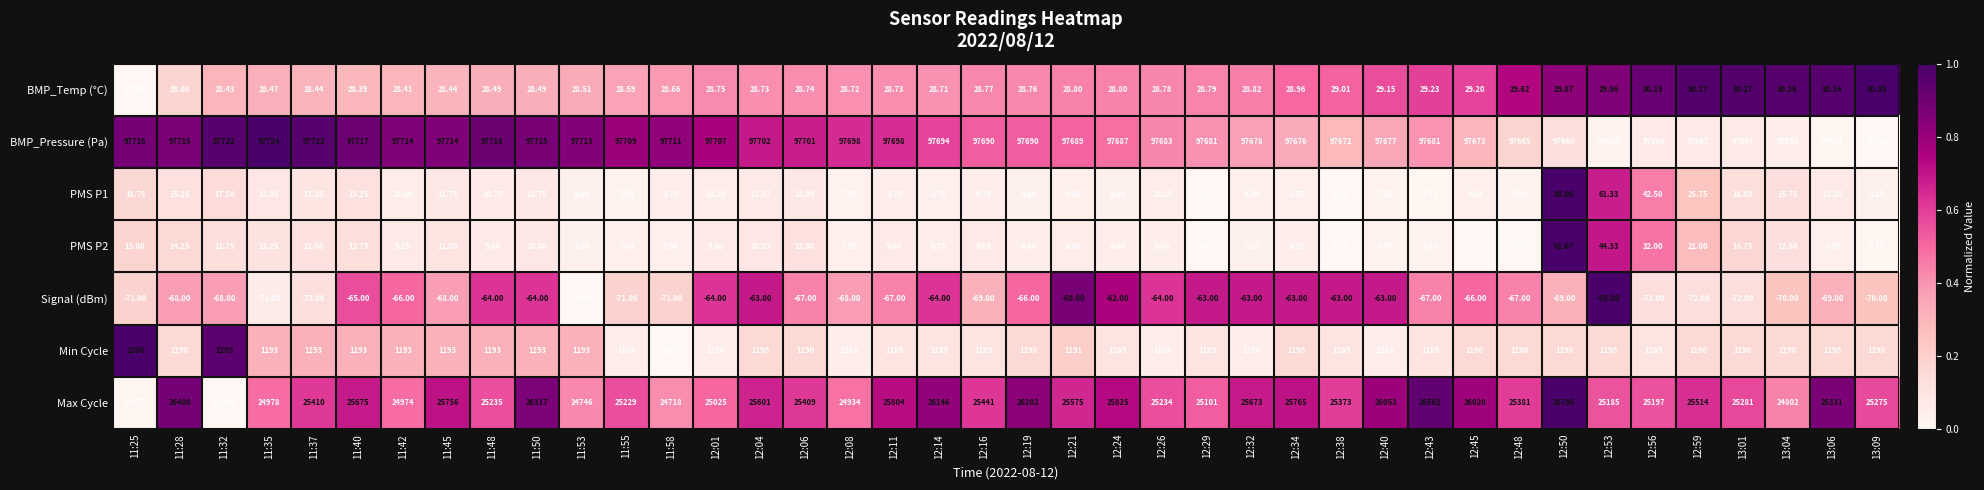

What is the spread (max minus min) of values at 13:01?

97729.0